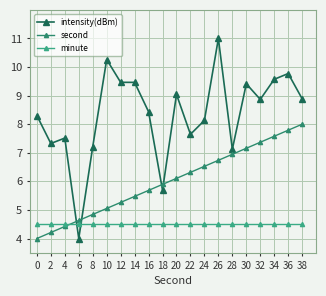

What is the lowest value of the second series?

4.0